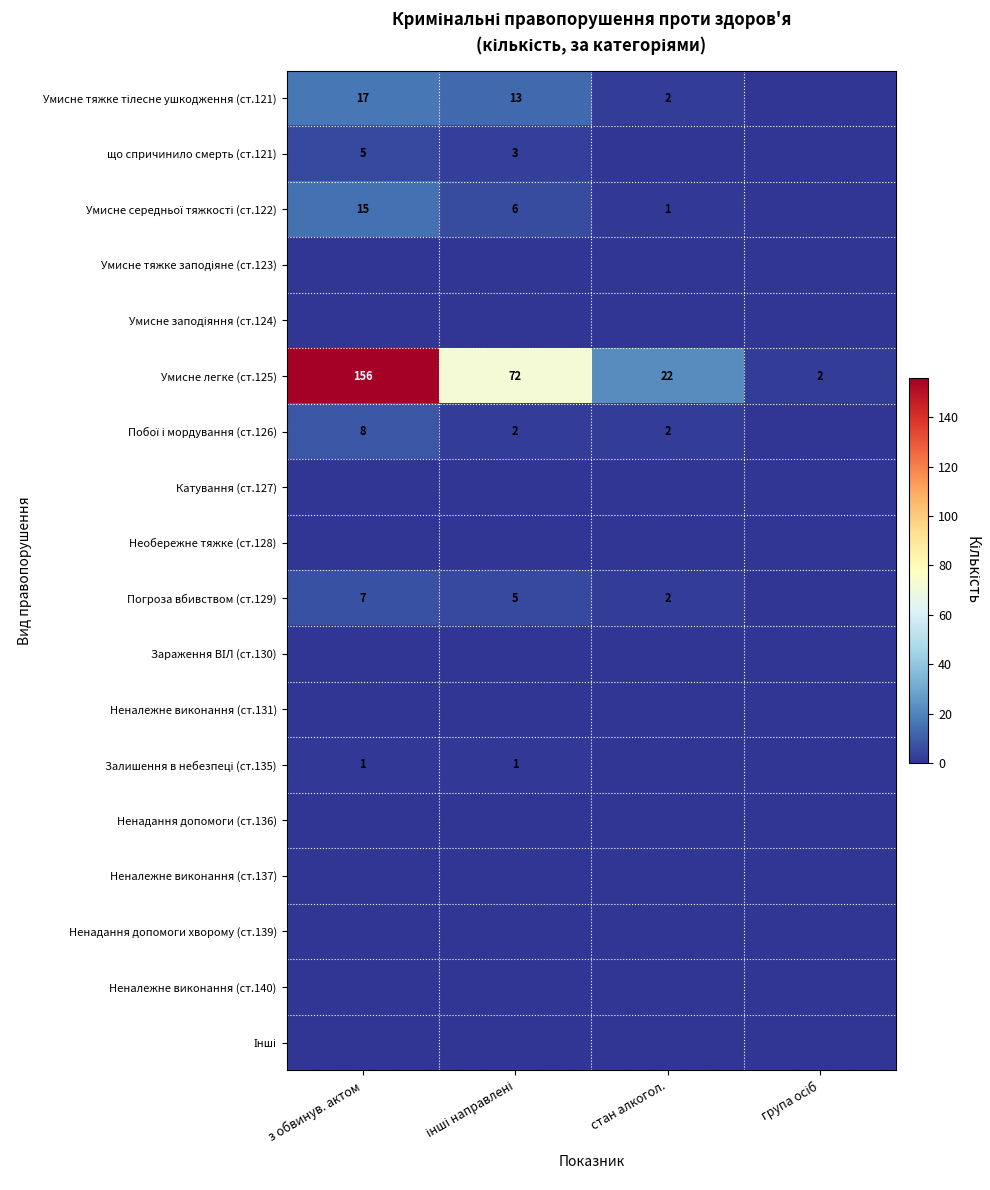

Is it true that Погроза вбивством (ст.129) equals 7 at з обвинув. актом?

True